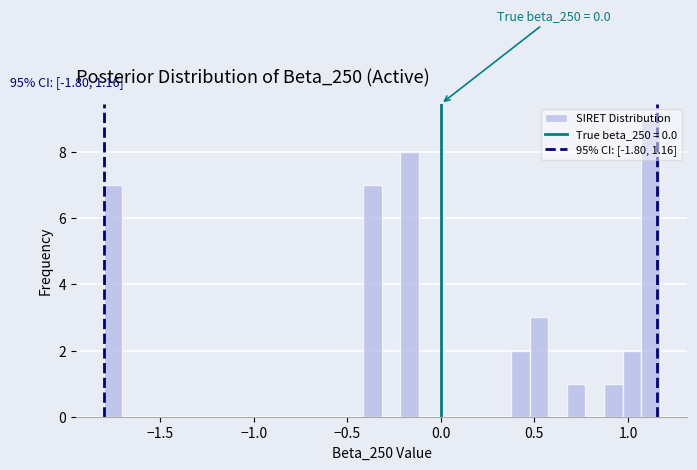

Read against the x-axis, roughly where is the centre of the tallest bar?

1.10